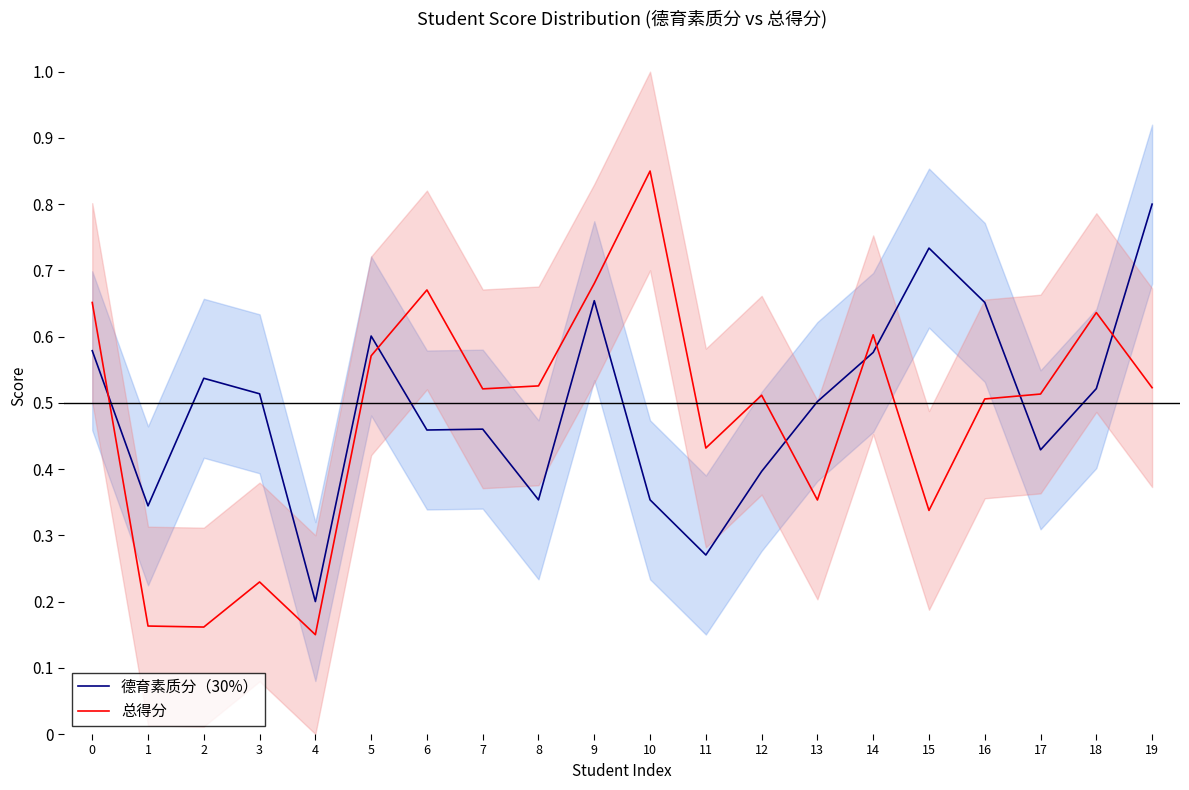

How many interior local valleys does the 德育素质分（30%） series have?

6